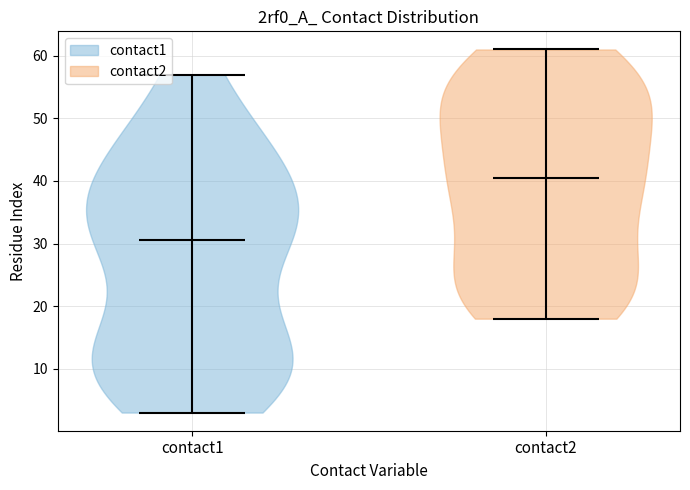

Where does the median line of the violin for contact2 sit on the y-axis? The values are not printed on the chart, so give them approximately, as read against the axis.

41